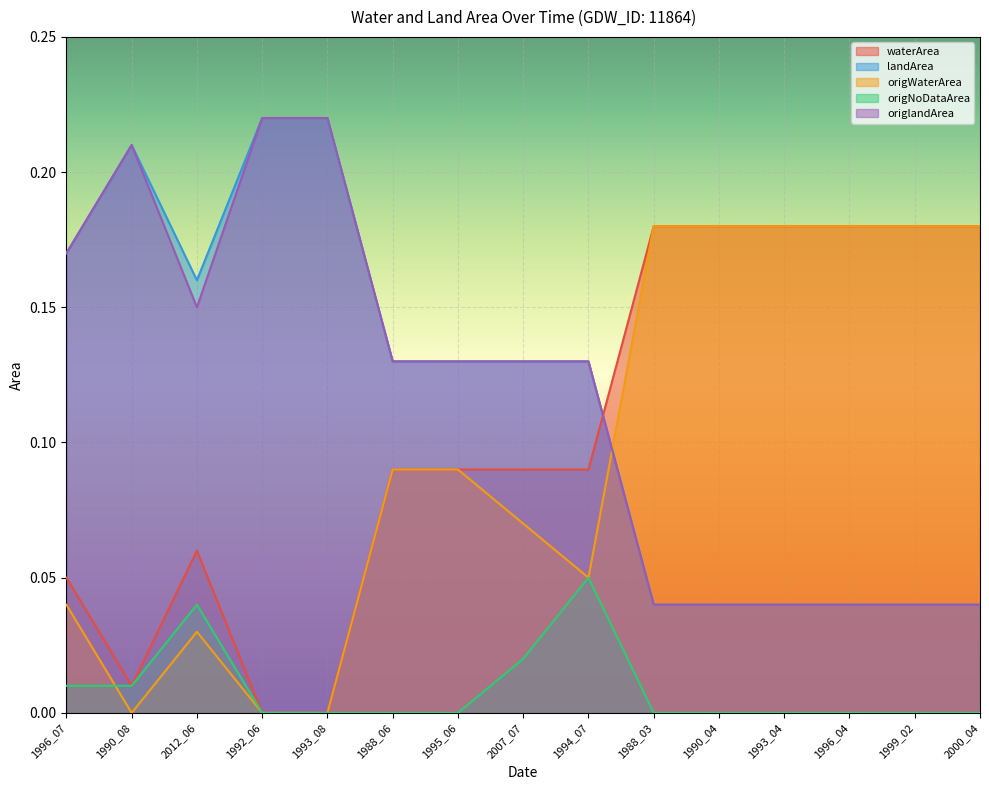

Where is the first local minimum for origlandArea?

2012_06